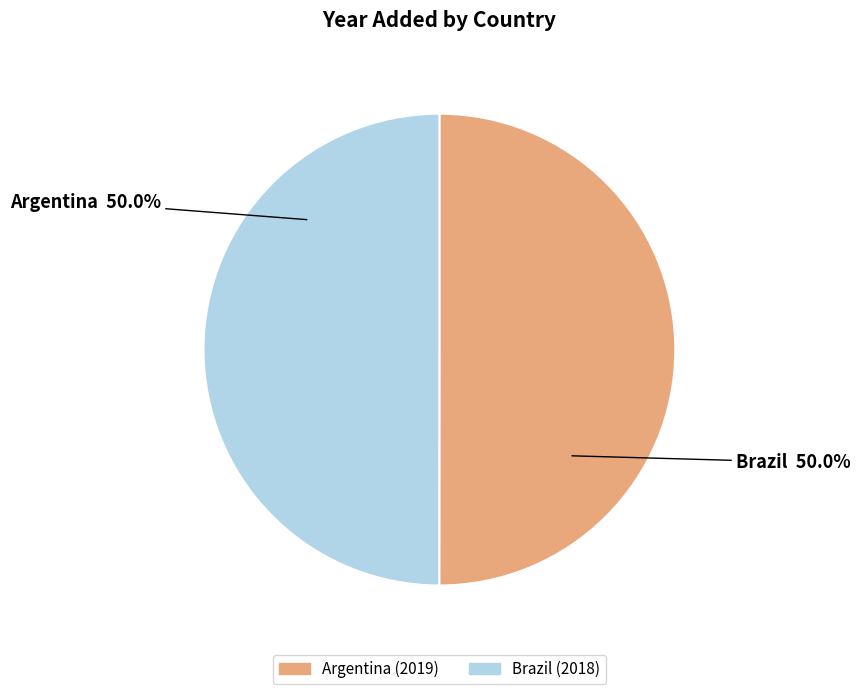

Is the sum of Argentina and Brazil greater than half?

Yes